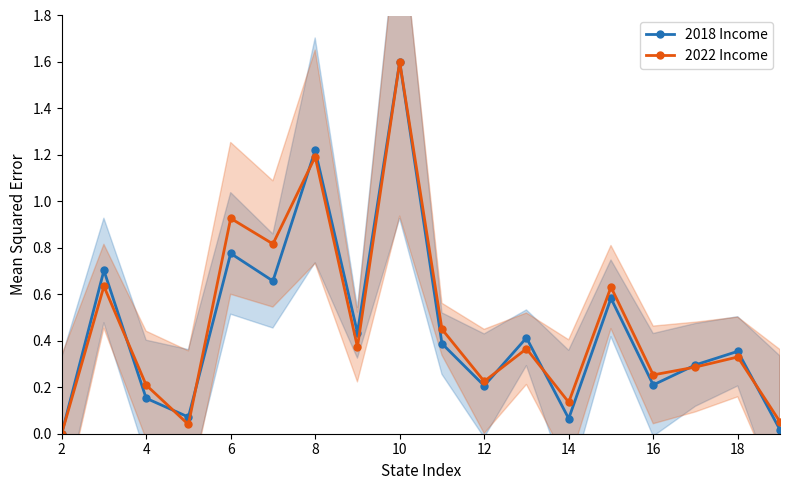

Which series ends up on top after the final intersection of 2018 Income and 2022 Income?

2022 Income